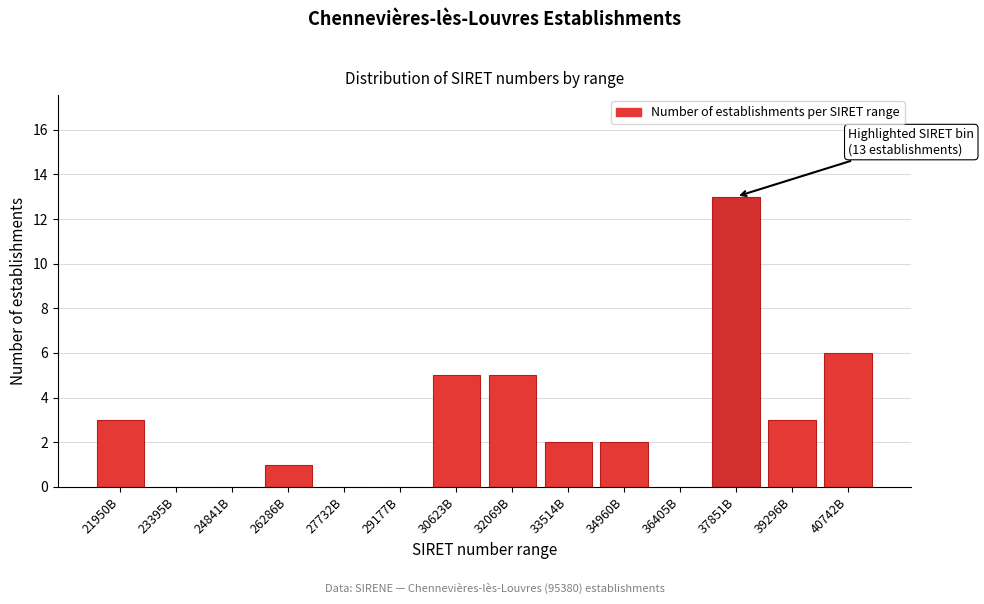

Reading left to right, extract all data points from this chart.

21950B=3	23395B=0	24841B=0	26286B=1	27732B=0	29177B=0	30623B=5	32069B=5	33514B=2	34960B=2	36405B=0	37851B=13	39296B=3	40742B=6